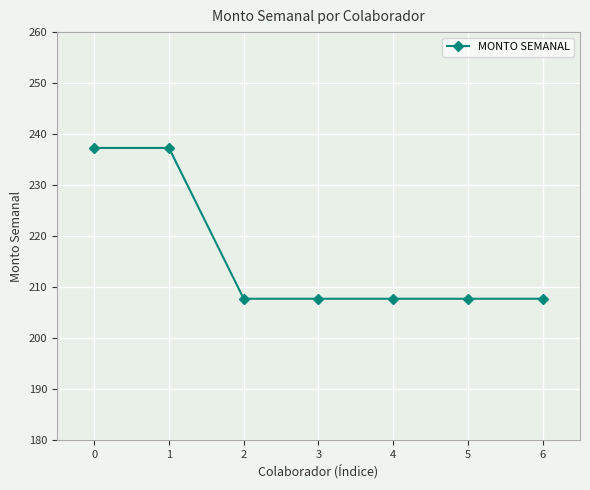

What is the sum of the values at 1 and 3?

445.0